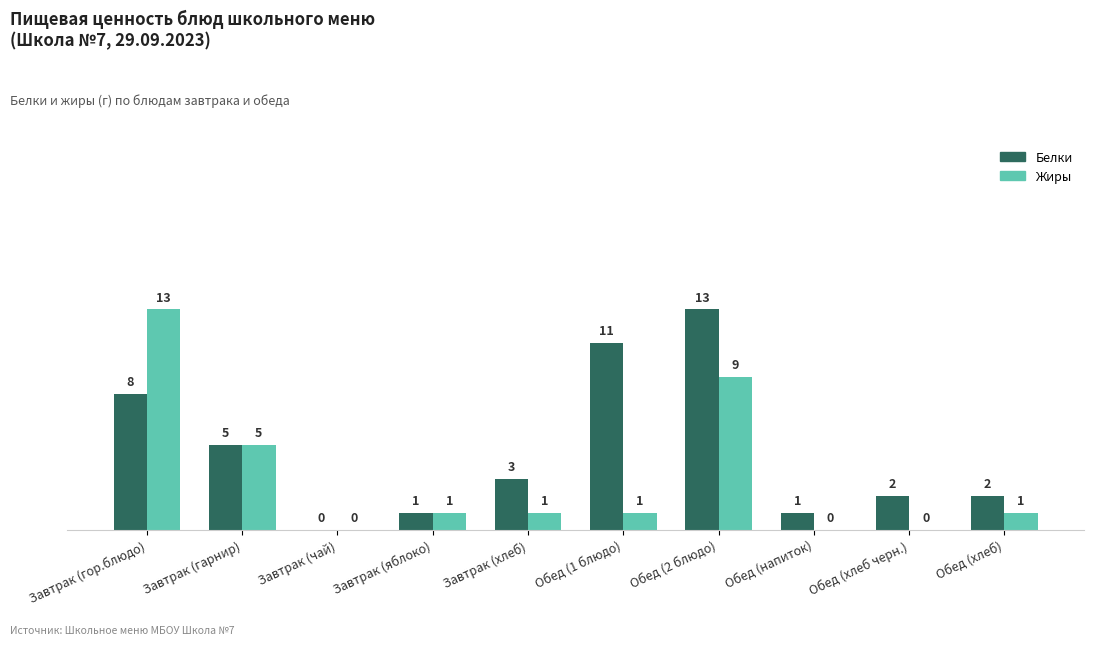

At which label does Жиры reach its peak?

Завтрак (гор.блюдо)